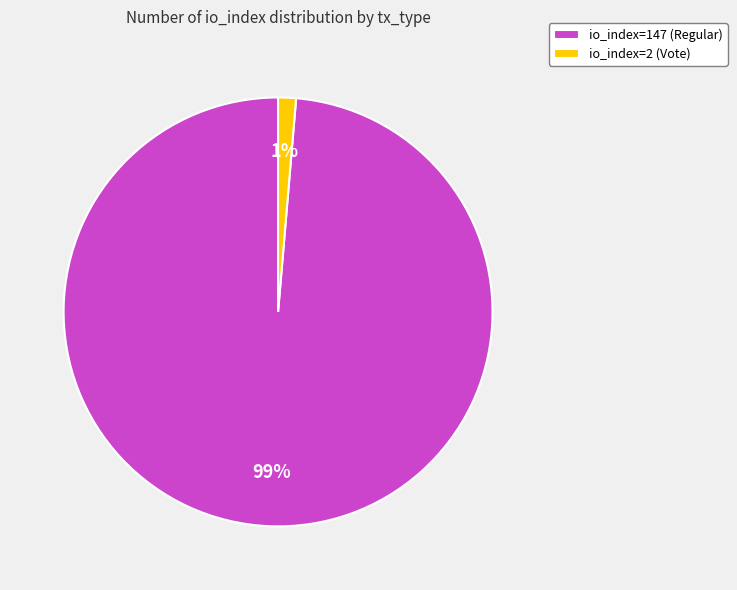

How many slices are in this pie chart?

2